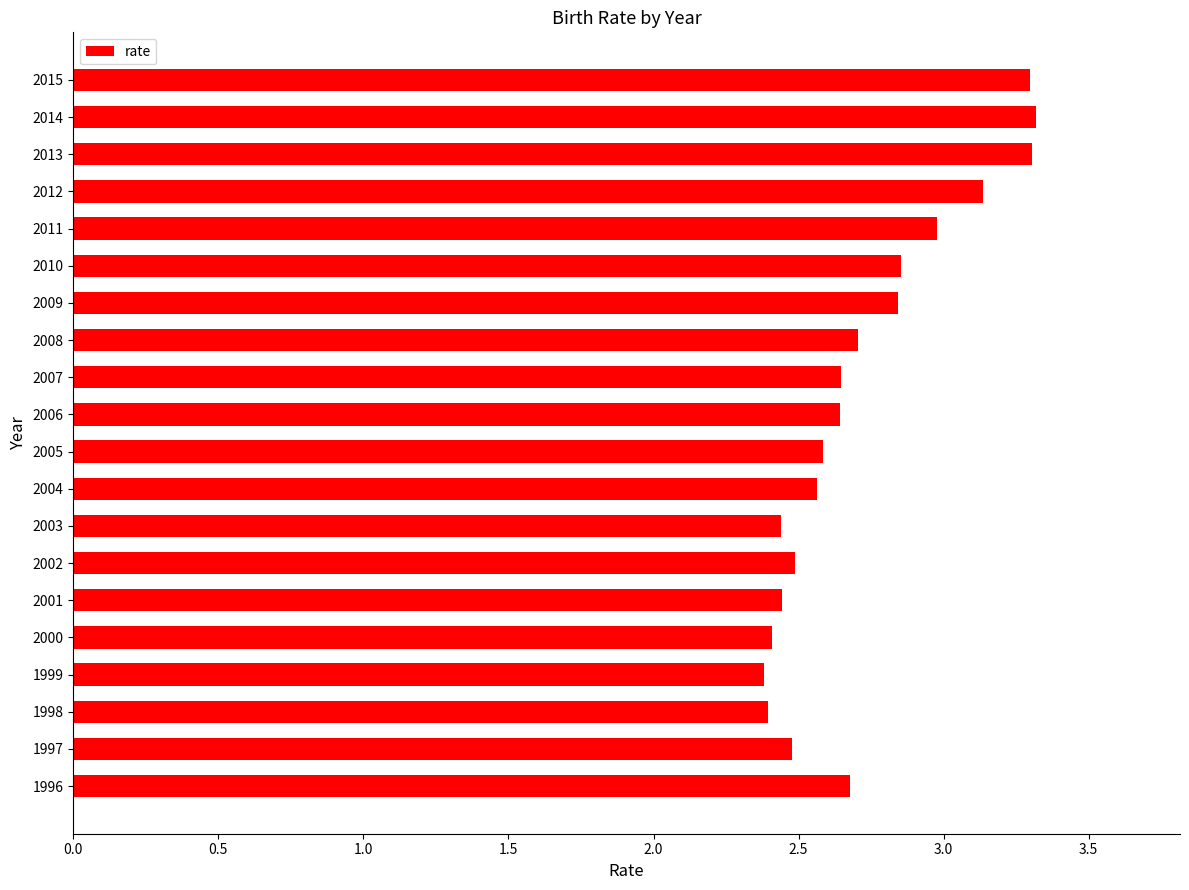

Are the bars grouped side by side (vs. stacked)?

No